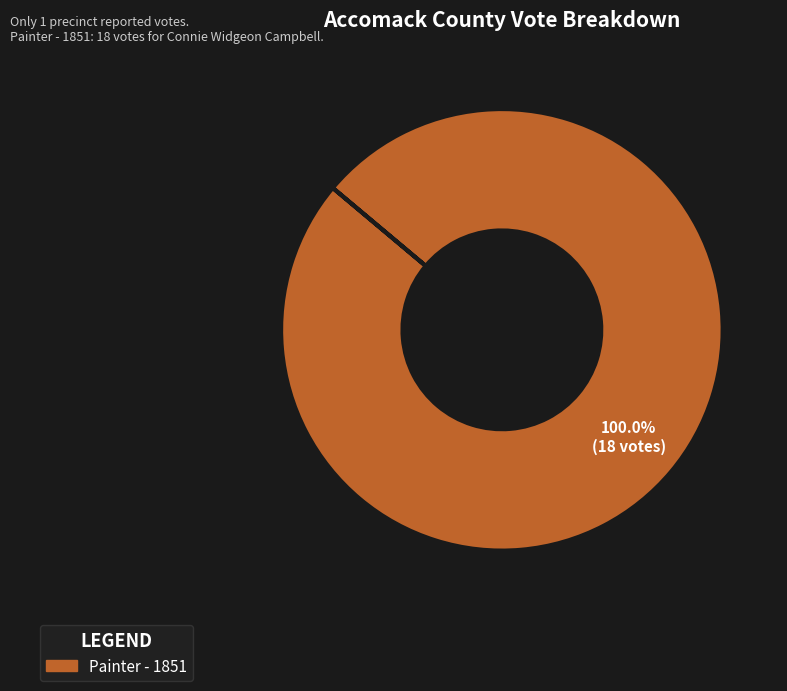

Is there any slice that represents more than half of the pie?

Yes